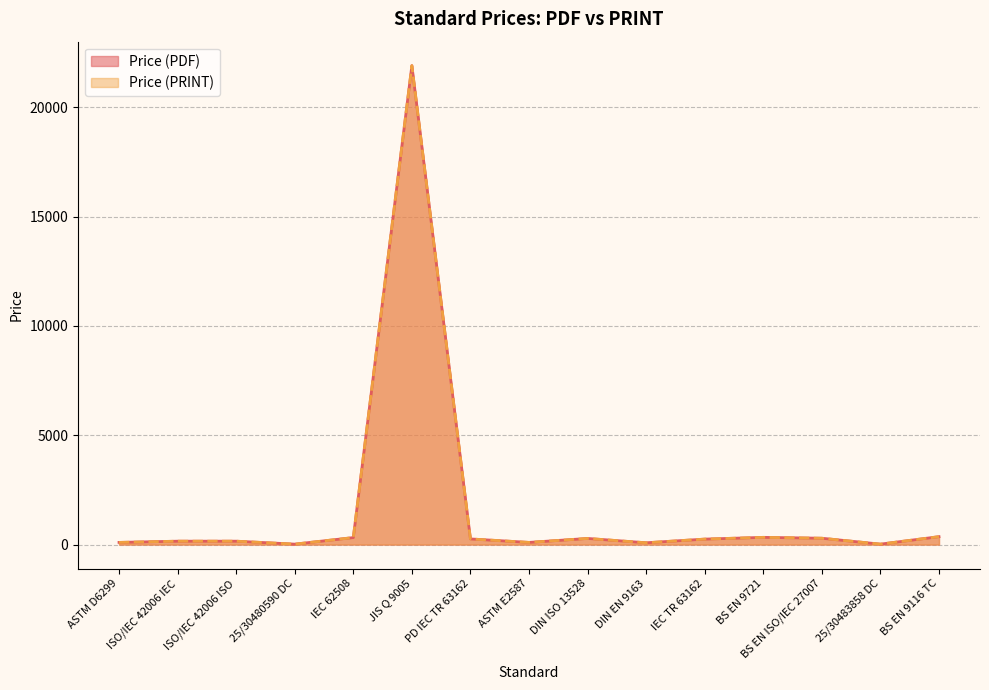

Between ASTM E2587 and BS EN 9116 TC, which is larger?

BS EN 9116 TC